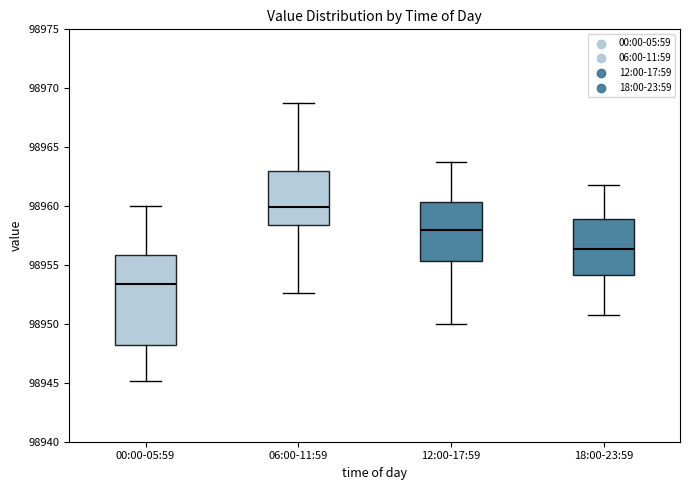

Where is the lower edge of the box for 00:00-05:59 on the y-axis? The values are not printed on the chart, so give them approximately, as read against the axis.

98948.0